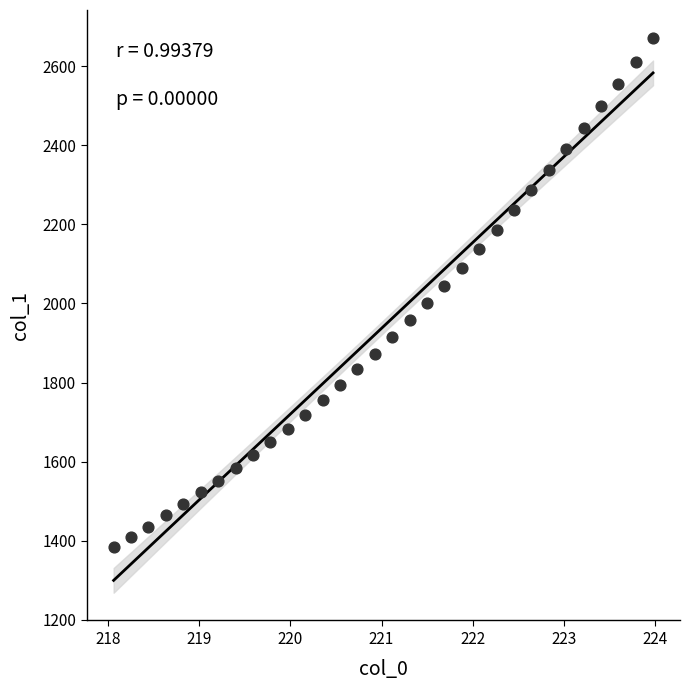

What is the range of X values (max minus min)?

5.9